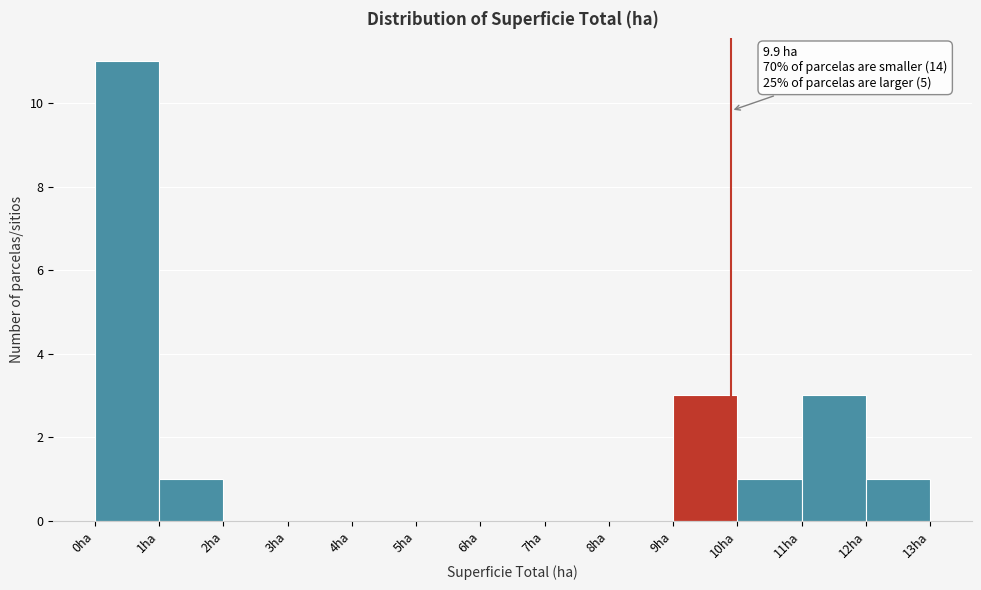

Over which range of the x-axis is the bar tallest?

0 to 1